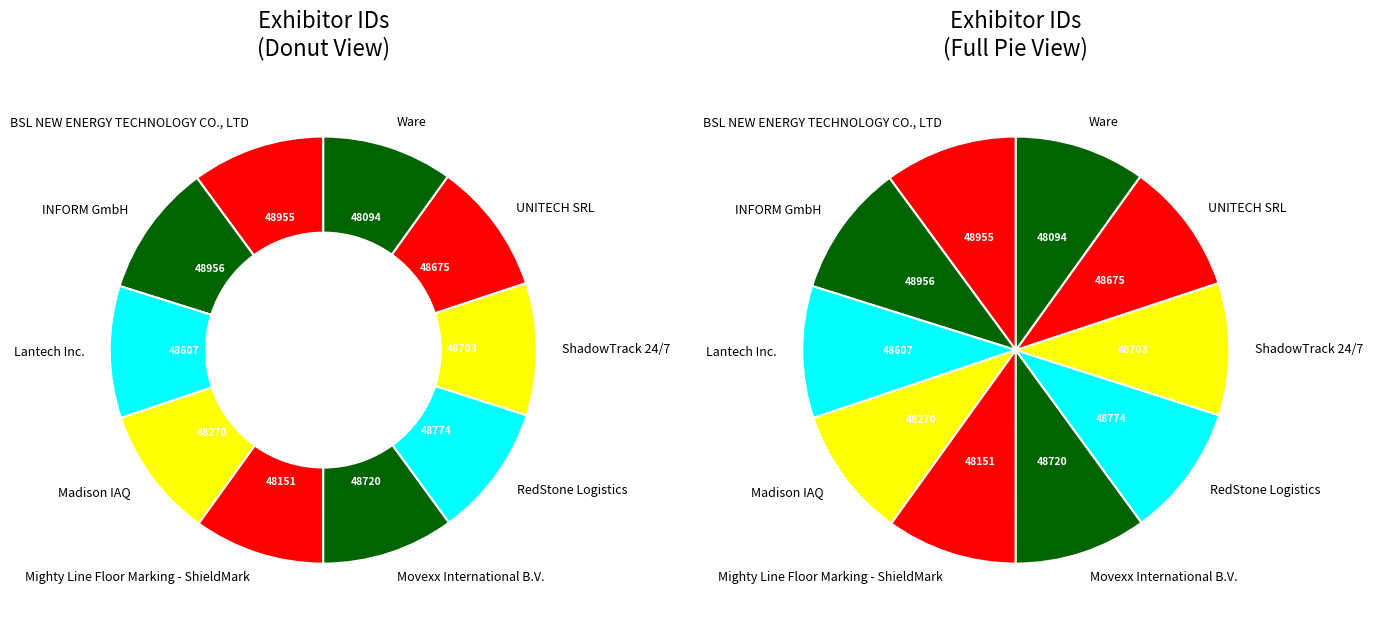

How much of the chart is everything except UNITECH SRL?

90.0%